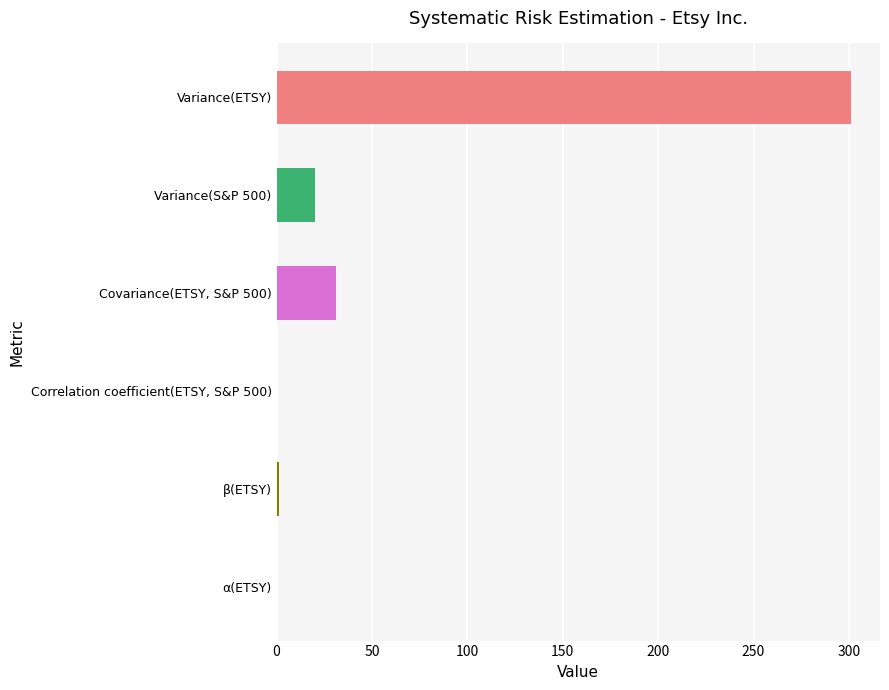

True or false: the data shows 31.0 at Covariance(ETSY, S&P 500).

True